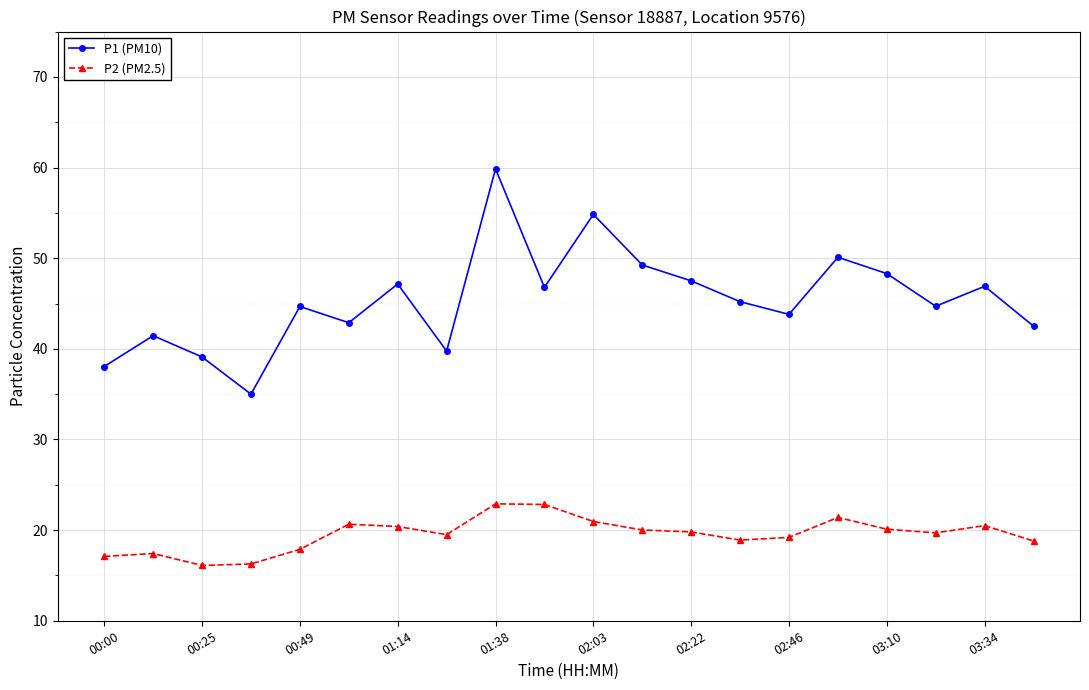

In P2 (PM2.5), how many points are higher than both neighbors (excluding endpoints)?

5